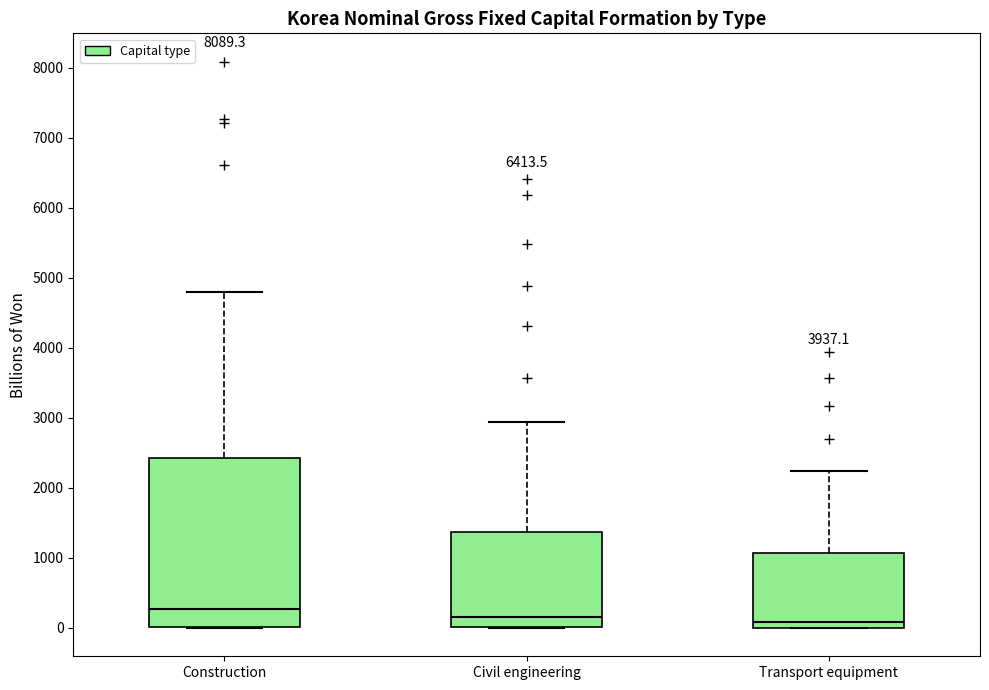

Comparing the boxes themselves (not the whiskers), which one is the tallest?

Construction